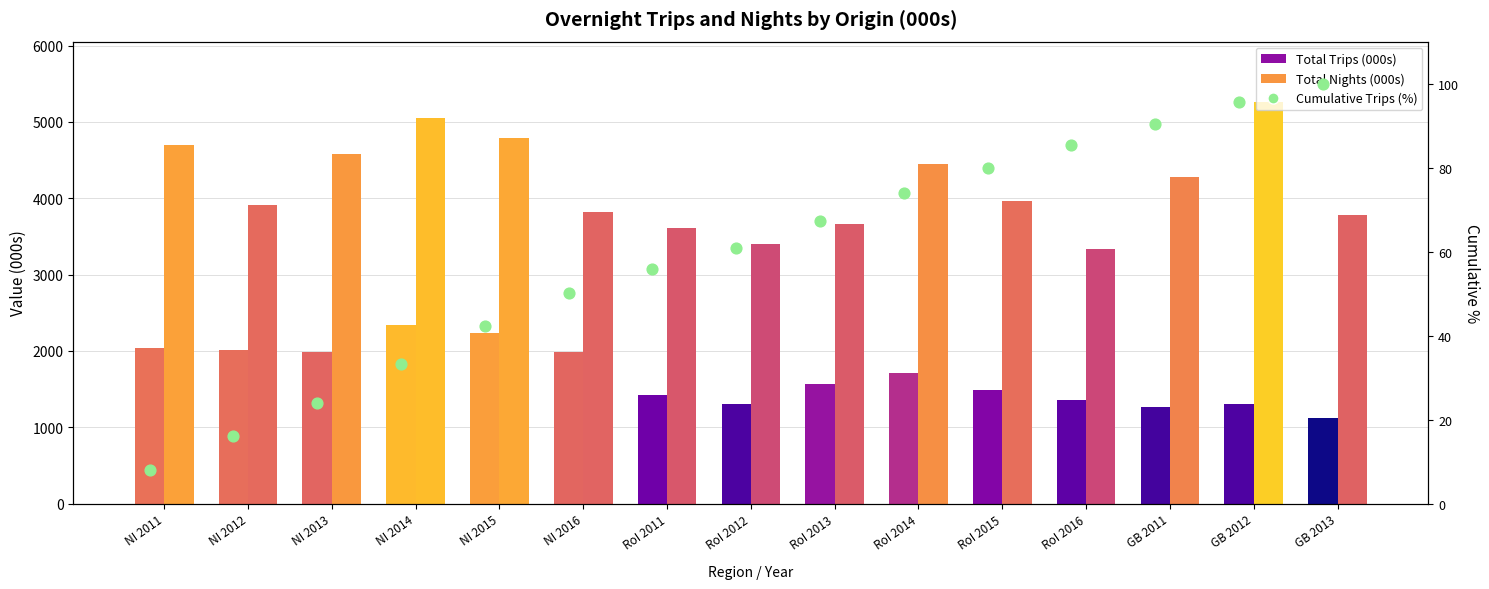

What is the change in value from RoI 2015 to GB 2011?

+10.5